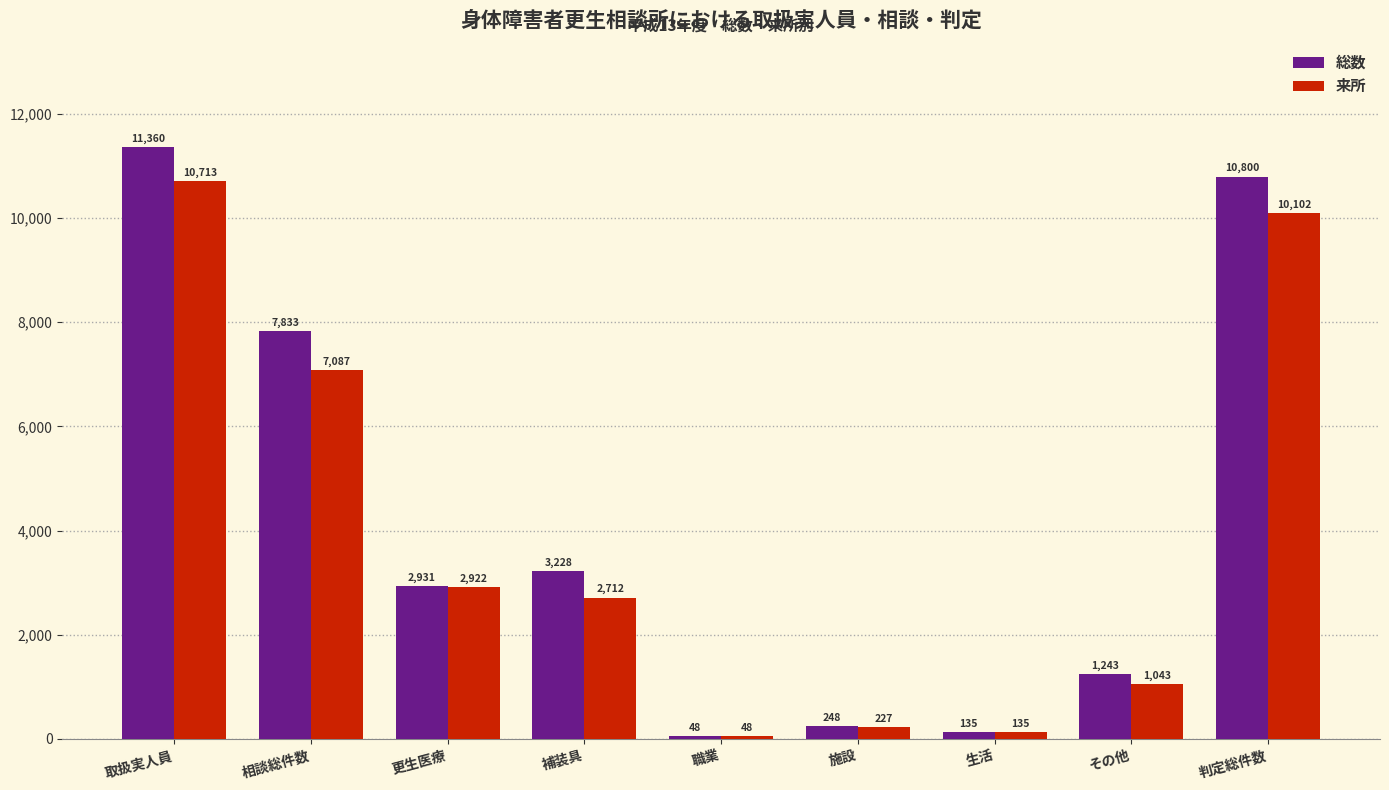

Reading right to left, transcribe all the data shown in this chart.

総数: 判定総件数=10800	その他=1243	生活=135	施設=248	職業=48	補装具=3228	更生医療=2931	相談総件数=7833	取扱実人員=11360
来所: 判定総件数=10102	その他=1043	生活=135	施設=227	職業=48	補装具=2712	更生医療=2922	相談総件数=7087	取扱実人員=10713